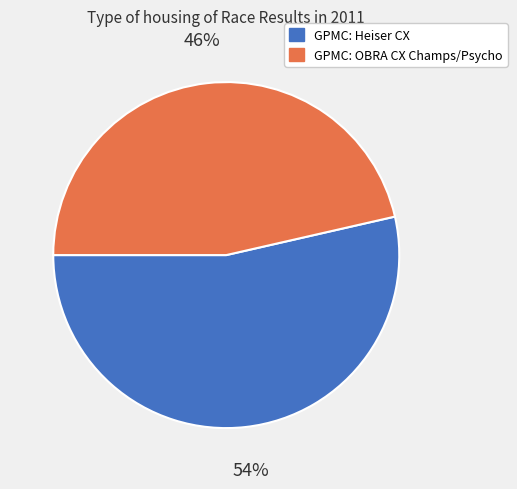

What is the majority slice?

GPMC: Heiser CX